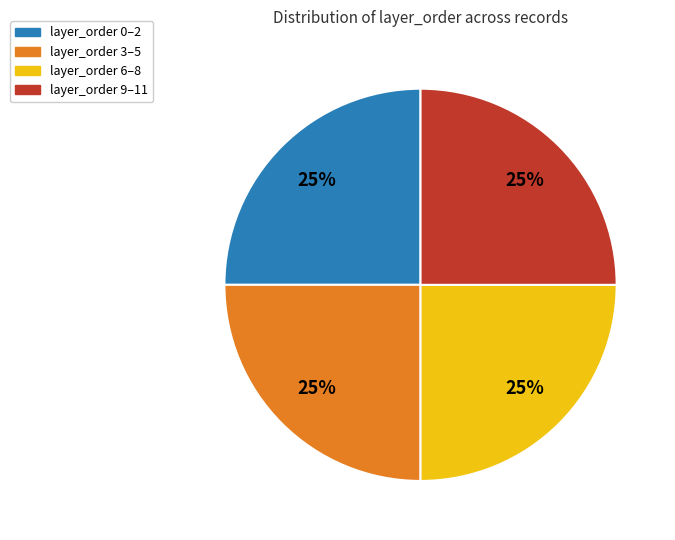

To the nearest percent, what portion does layer_order 3–5 represent?

25%